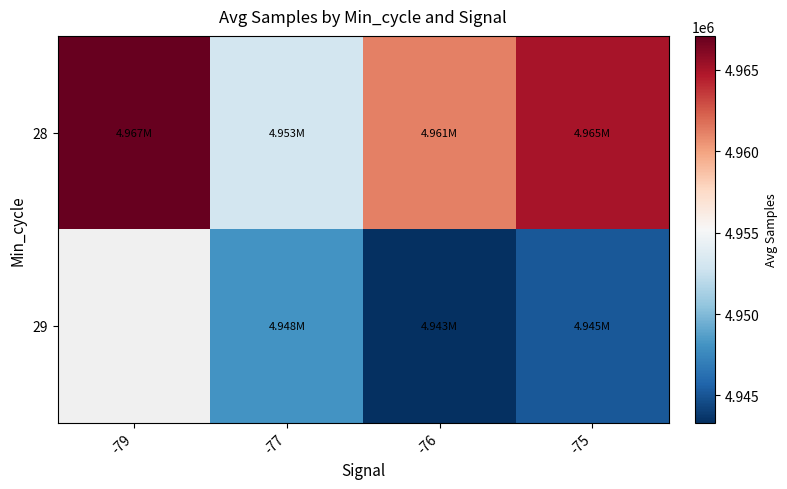

What is the smallest value displayed?

4943326.2